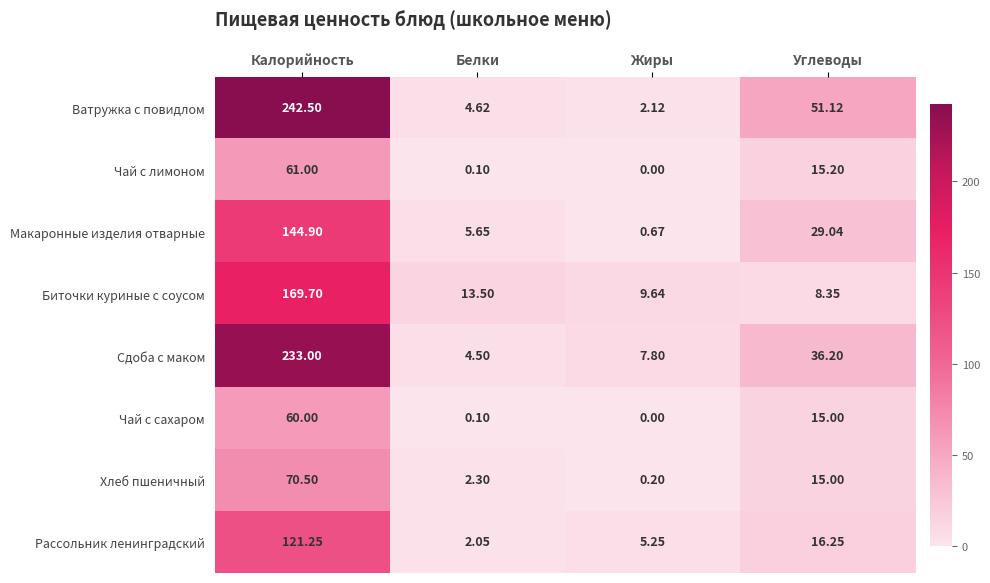

Count the number of data series in this chart.

8